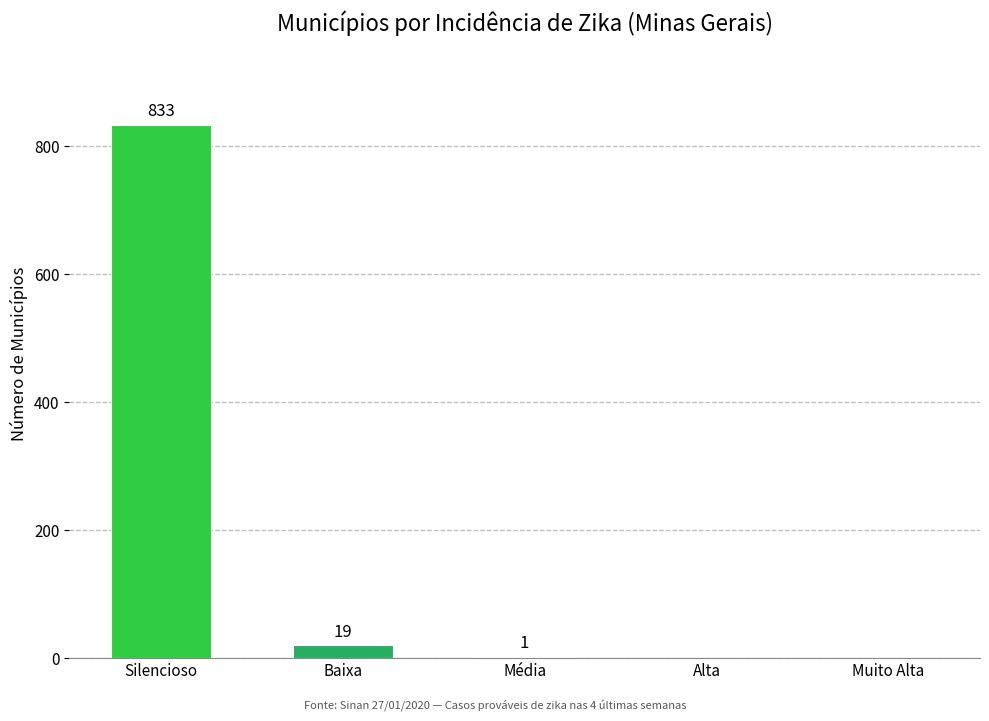

What is the change in value from Silencioso to Muito Alta?

-833